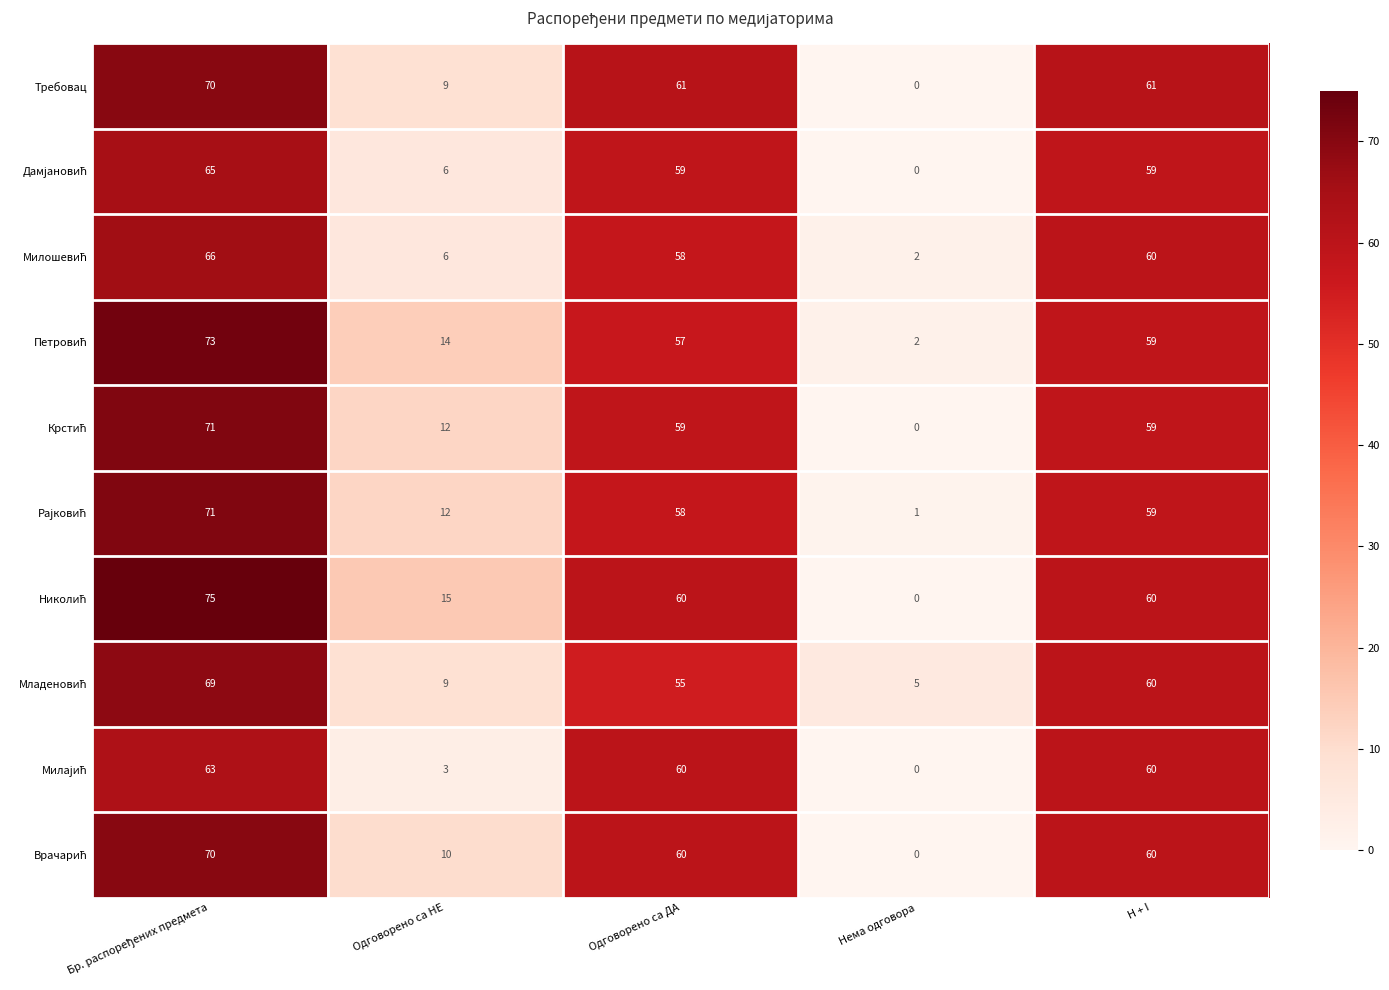

At how many categories does at least one series exceed 59?

3